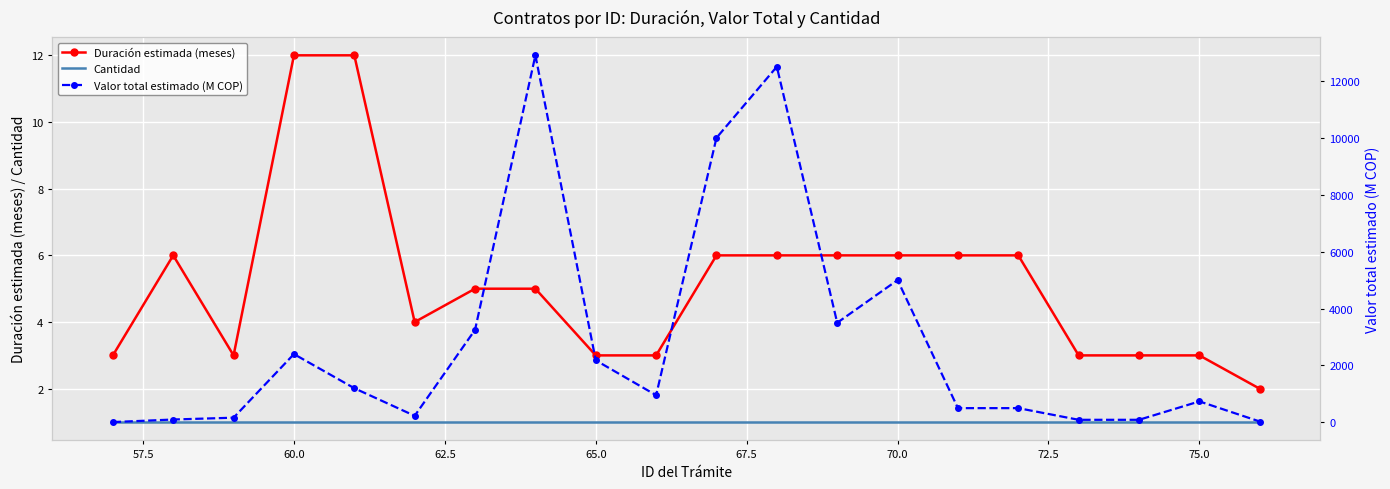

What is the maximum value for Duración estimada (meses)?

12